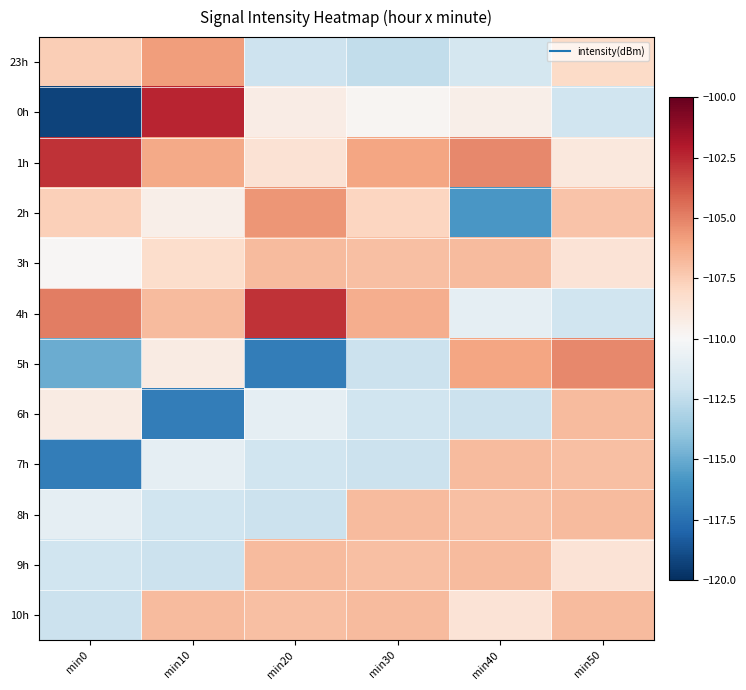

What is the difference between the highest and lowest values at min40?

10.6